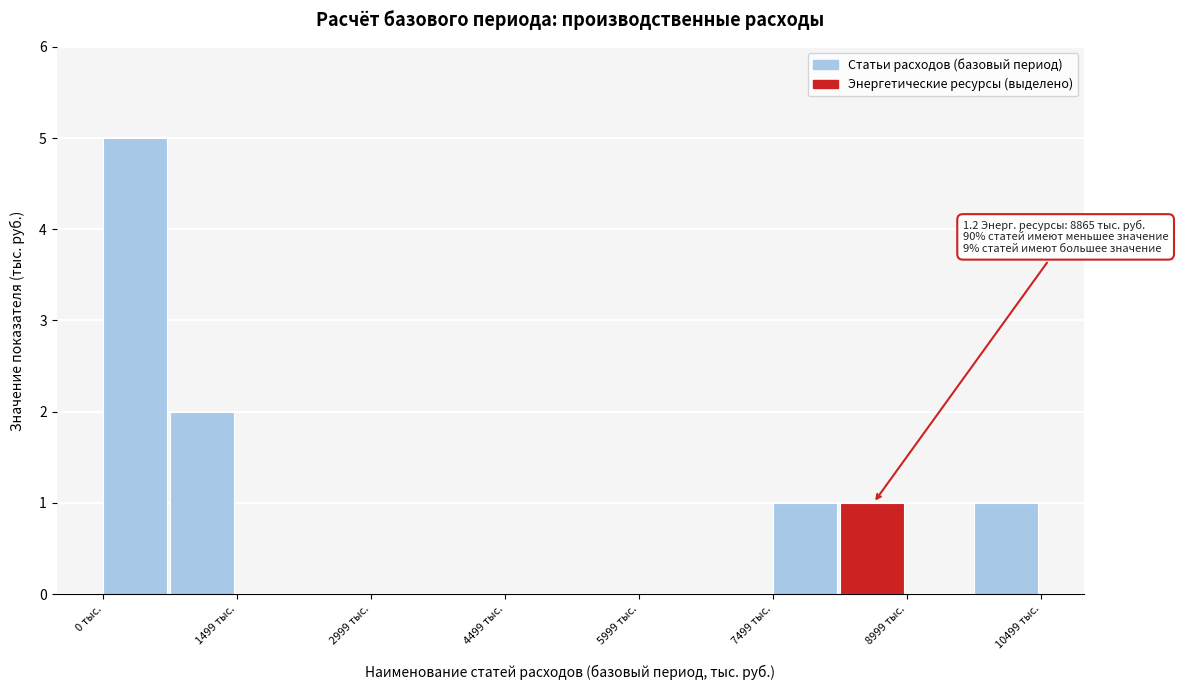

Read against the x-axis, roughly where is the centre of the tallest bar?

400